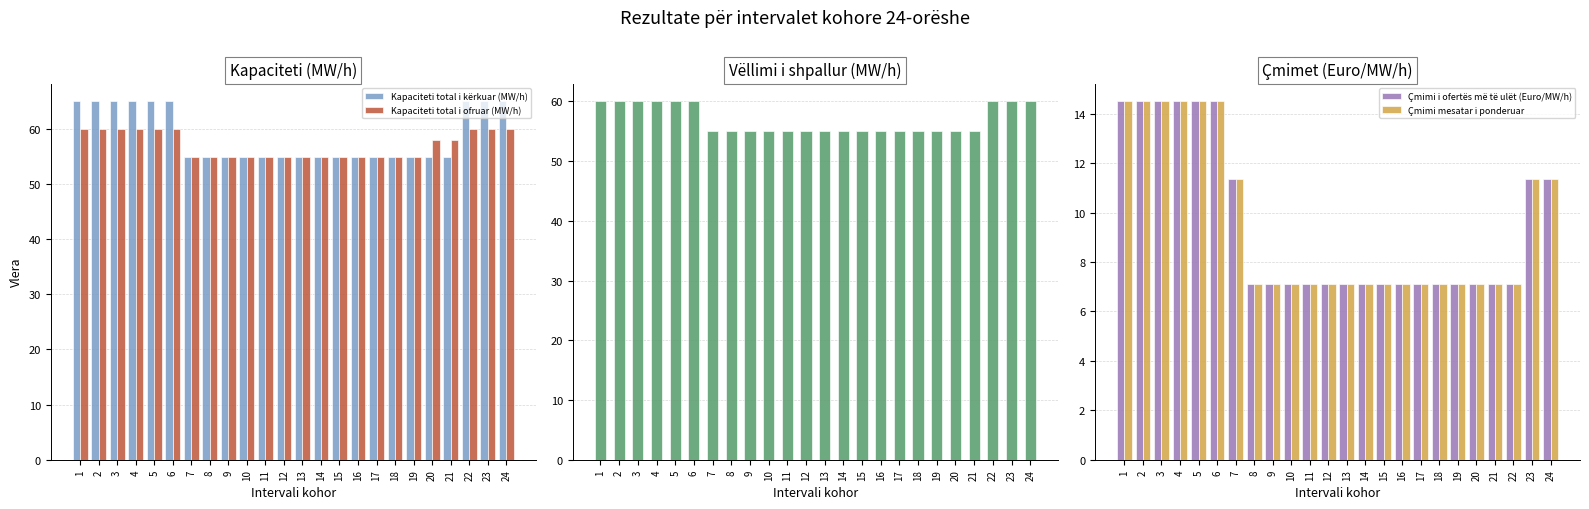

What is the difference between the Kapaciteti total i ofruar (MW/h) values at 13 and 22?

5.0